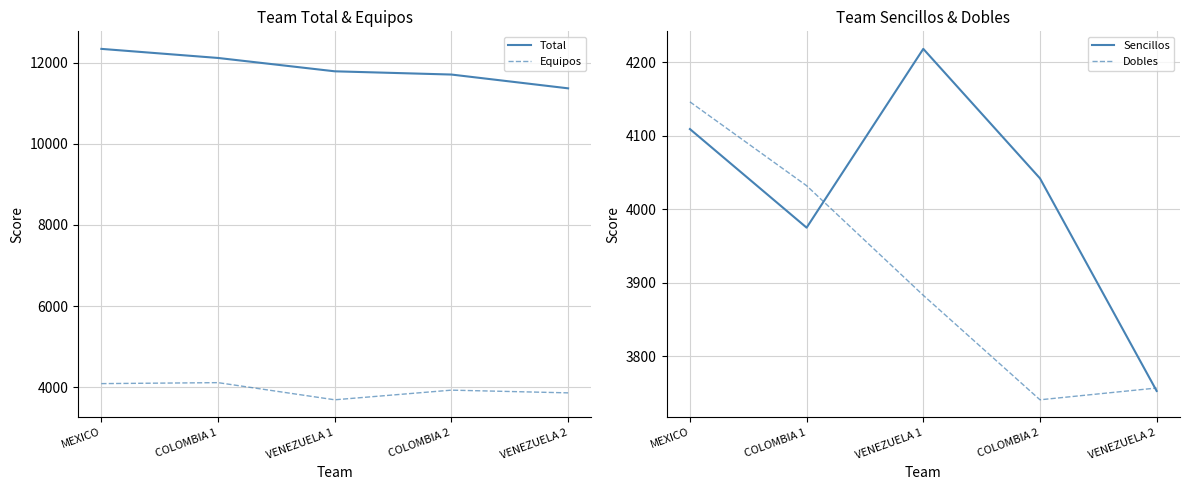

List the series in order of their peak value, highest first.

Total, Sencillos, Dobles, Equipos